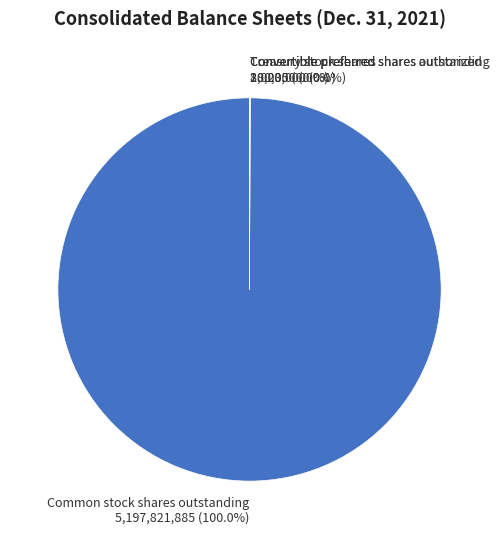

Which category has the biggest portion of the pie?

Common stock shares outstanding